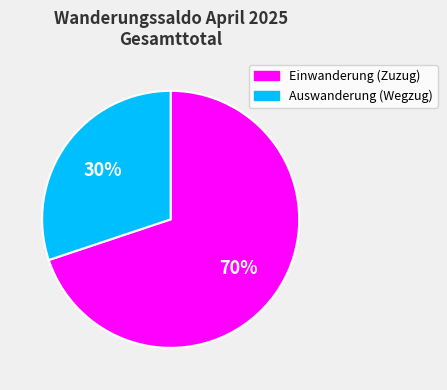

Which category has the biggest portion of the pie?

Einwanderung (Zuzug)